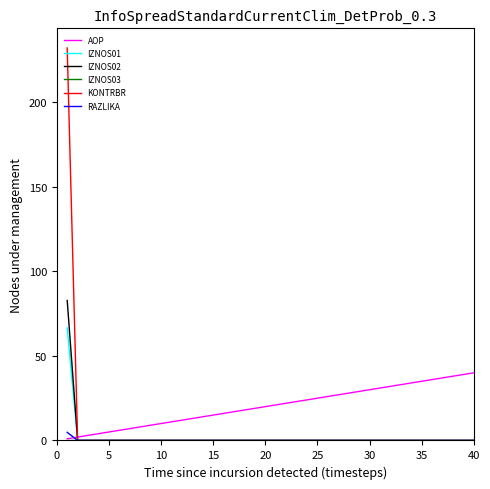

Which series has the largest total across all categories?

AOP